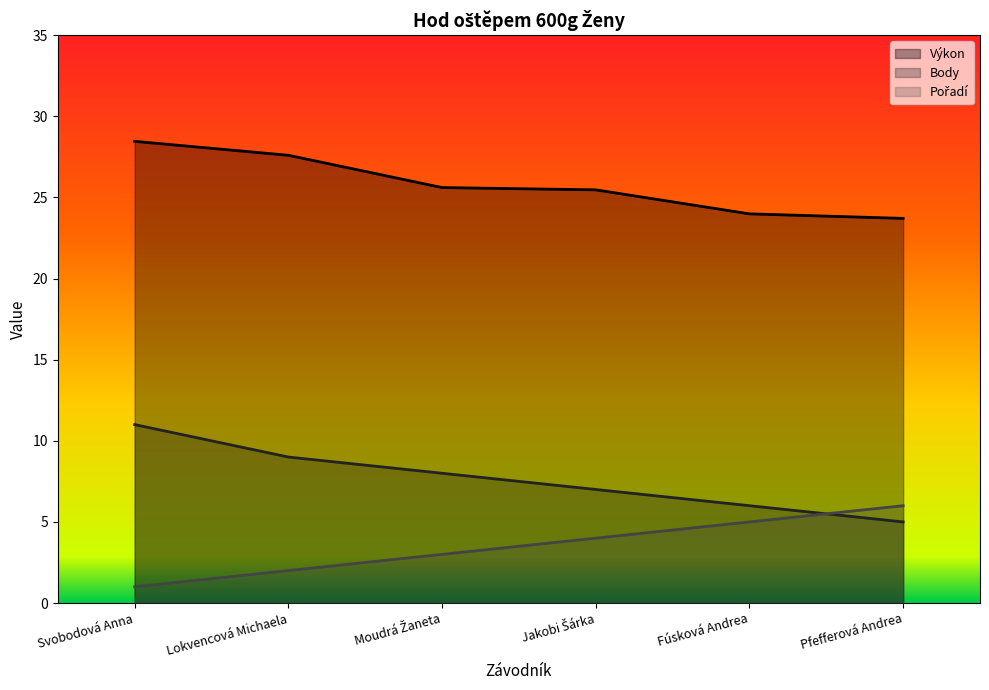

Which series has the largest range (max minus min)?

Body